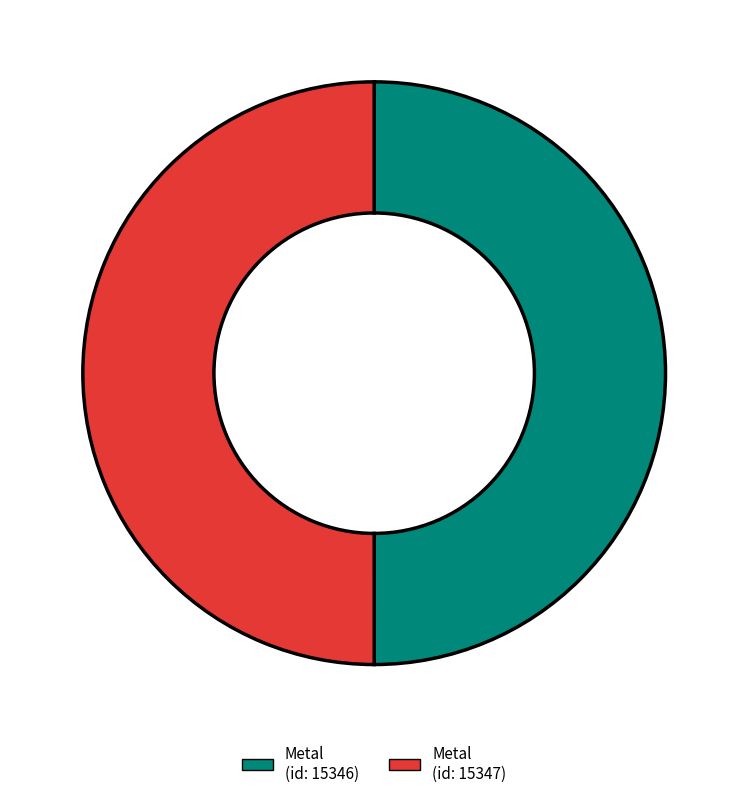

Count the number of slices in the pie.

2